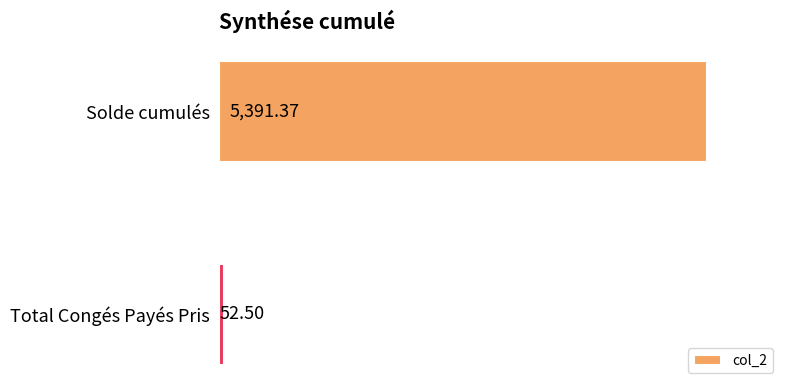

Where is the data nearest to the value 2721?

Total Congés Payés Pris